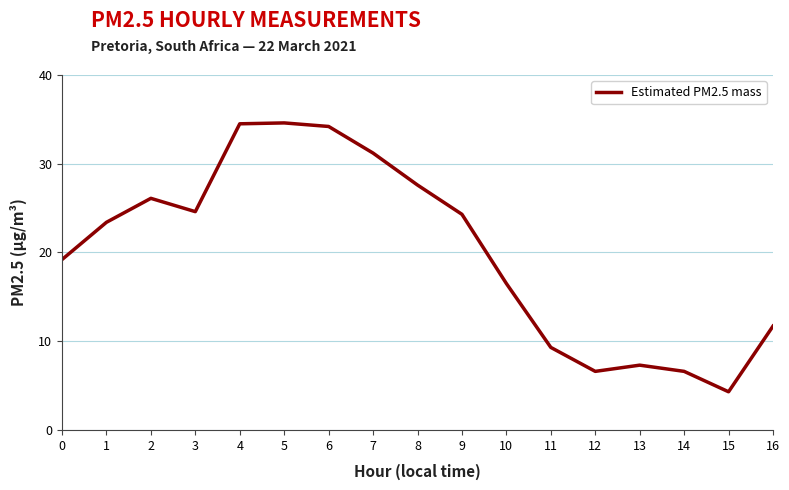

Does the chart have visible grid lines?

Yes